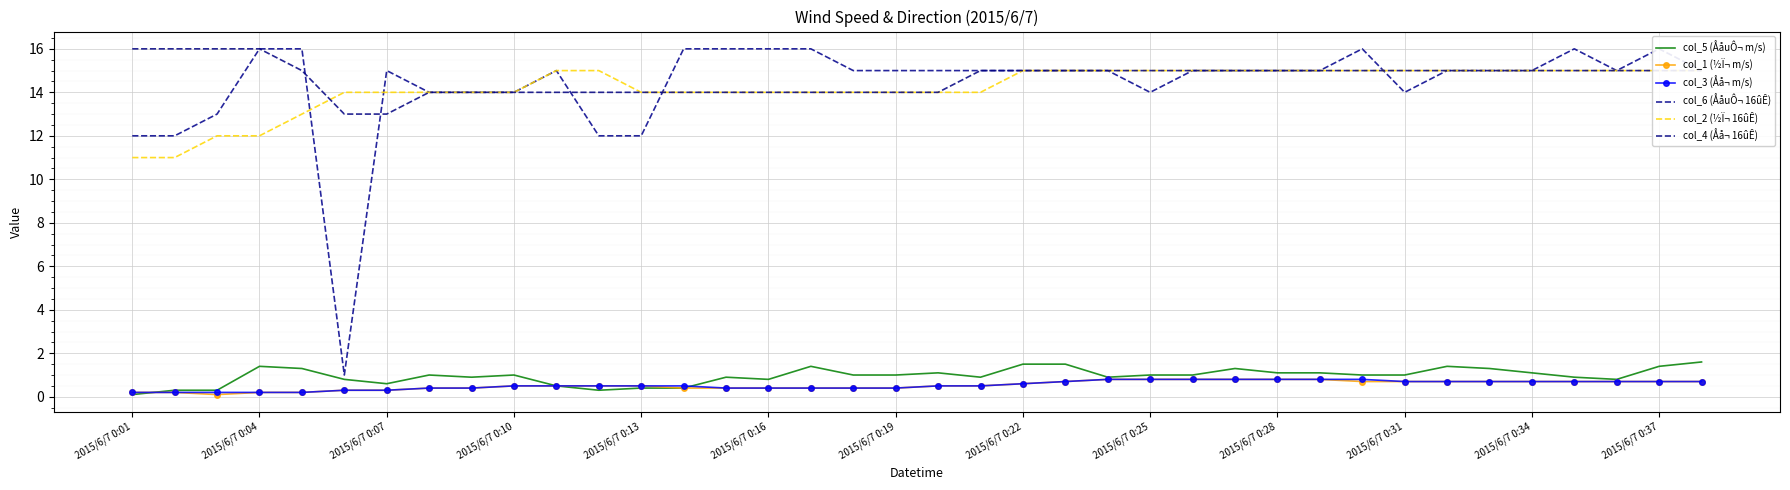

Which has a higher value, 22 or 26?

22